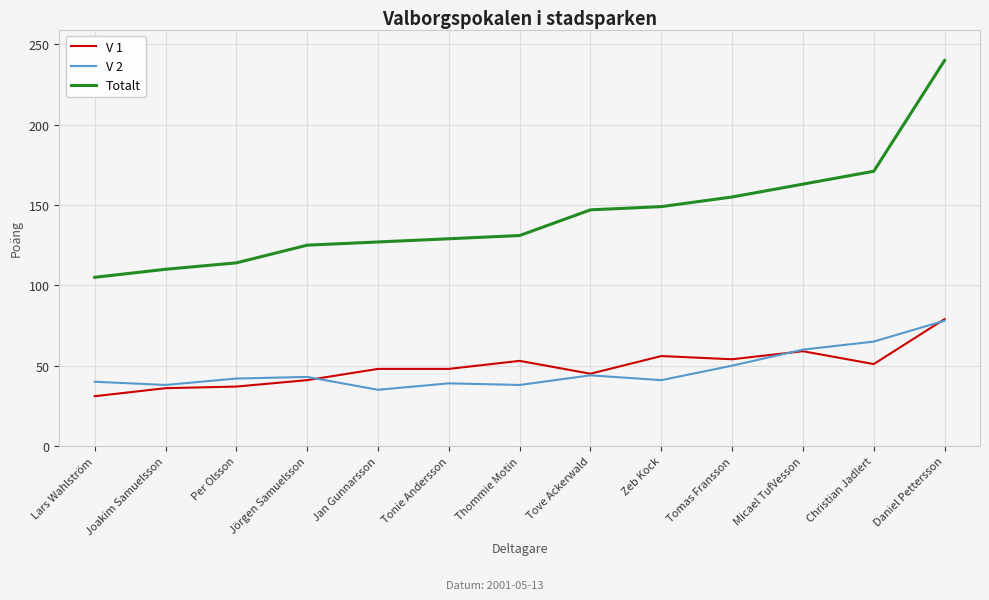

At which category is the sum across all series the highest?

Daniel Pettersson